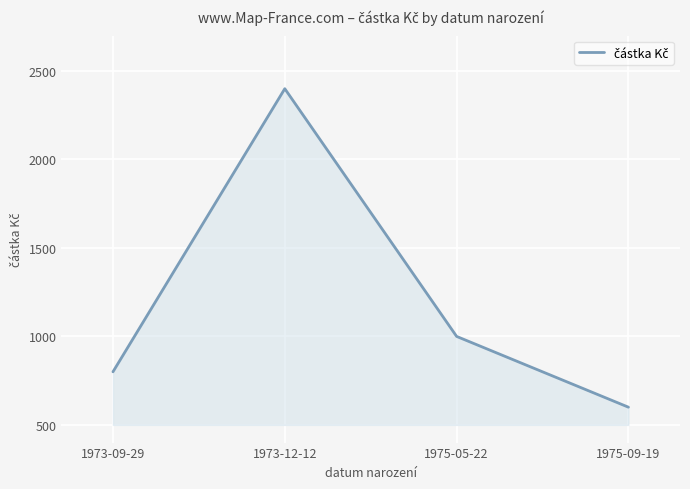

What is the approximate value at 1973-09-29, to the nearest 100?

800